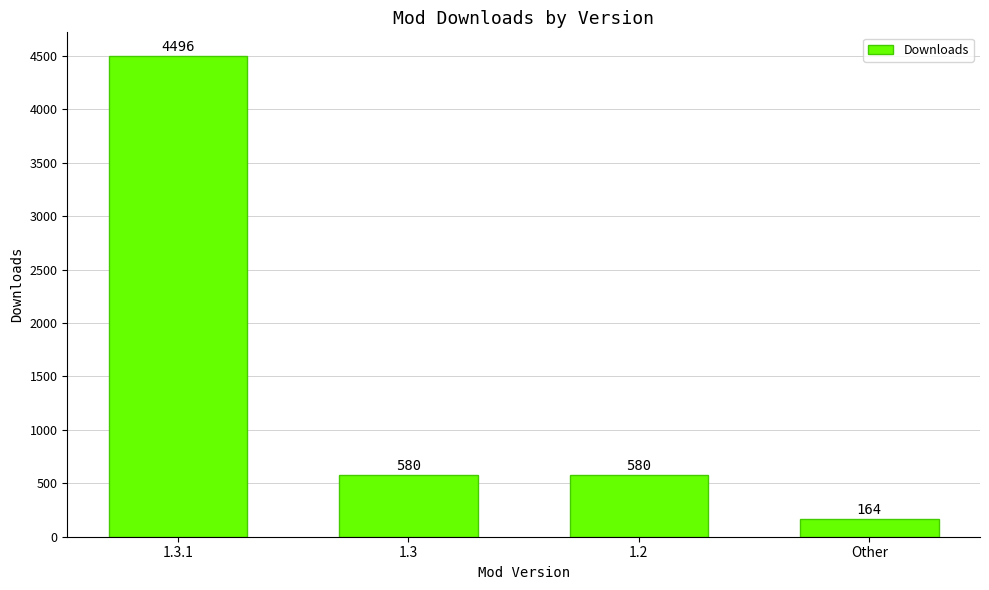

What is the difference between the values at 1.2 and 1.3.1?

3916